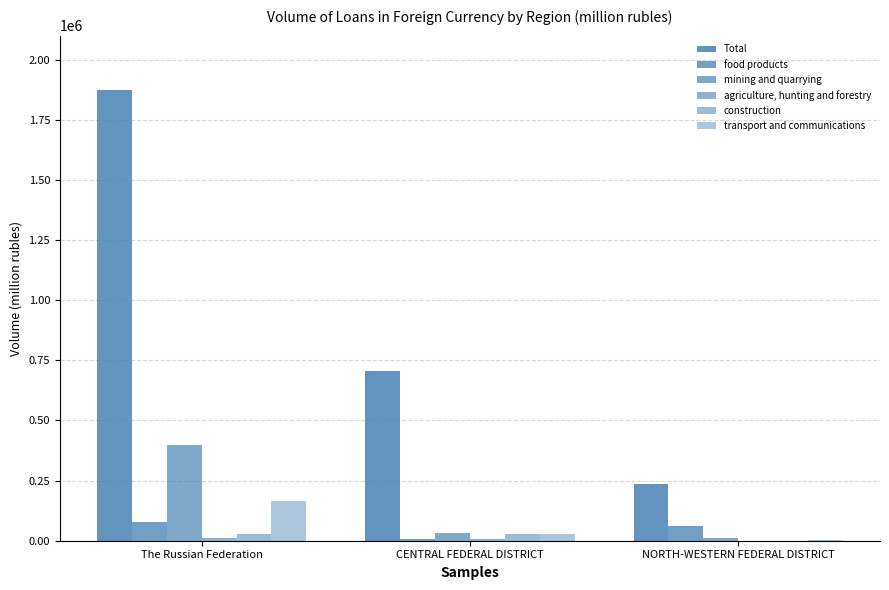

Read the construction value at The Russian Federation, to the nearest 100.

26600